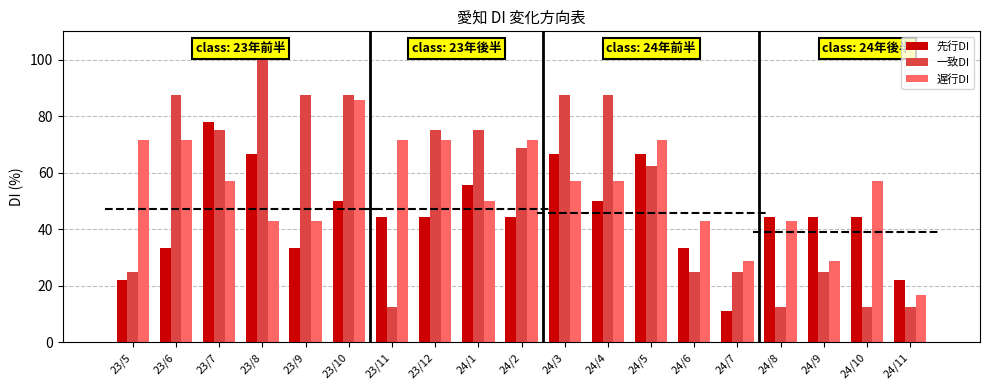

What is the difference between the maximum and second lowest values in the 遅行DI series?

57.1